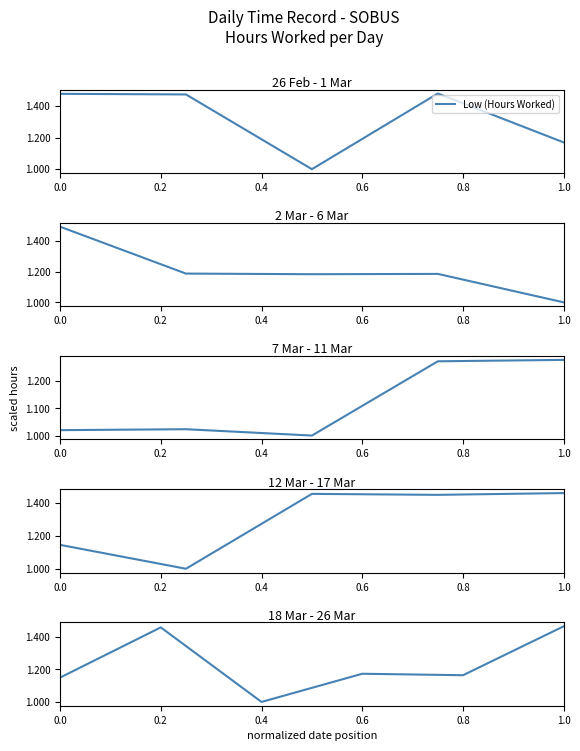

What is the maximum value shown in the chart?

1.5